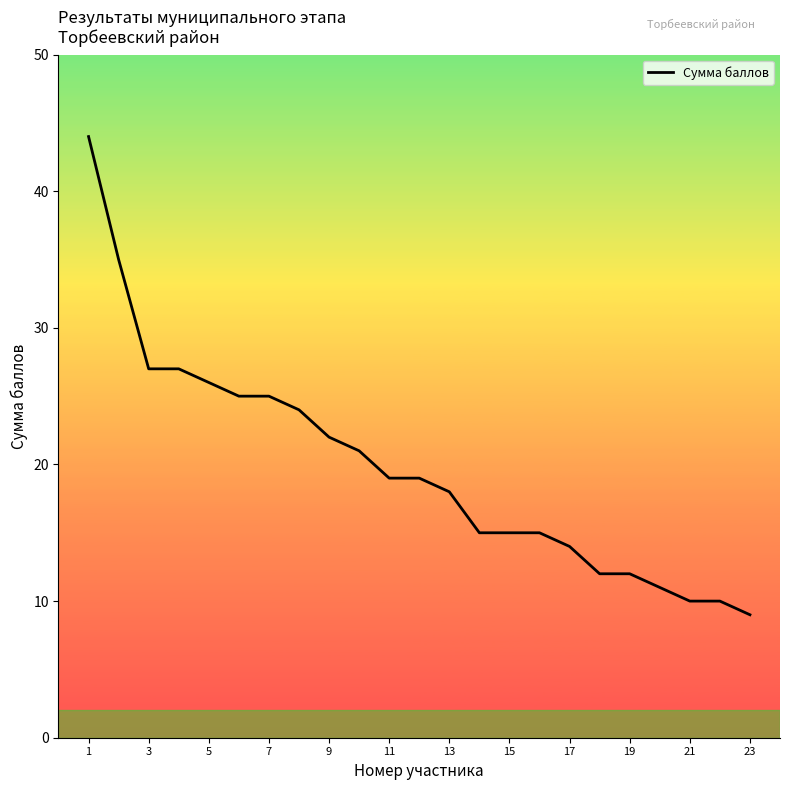

What is the greatest value displayed?

44